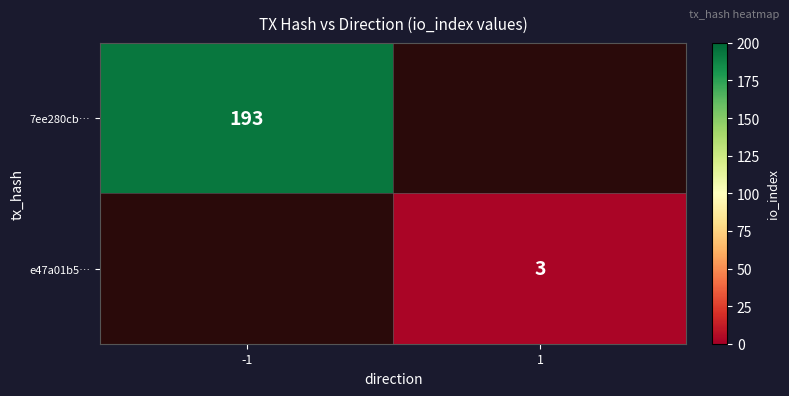

The 7ee280cb… series shows 291 at -1. True or false?

False